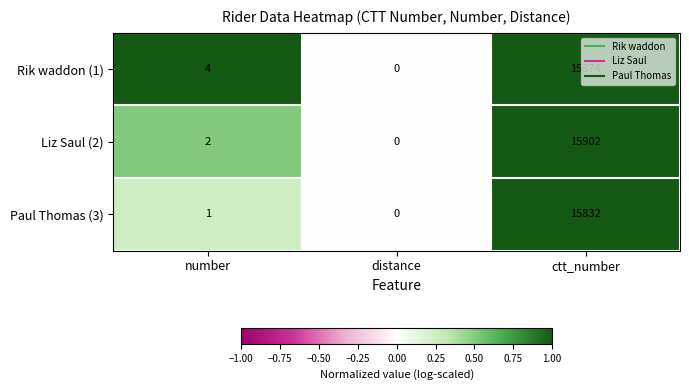

What is the average value of the Rik waddon (1) series?

5293